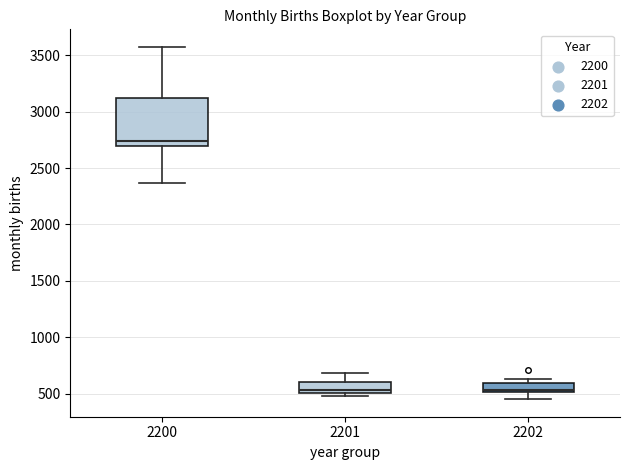

Where does the median line of the box at x = 2202 sit on the y-axis? The values are not printed on the chart, so give them approximately, as read against the axis.

550